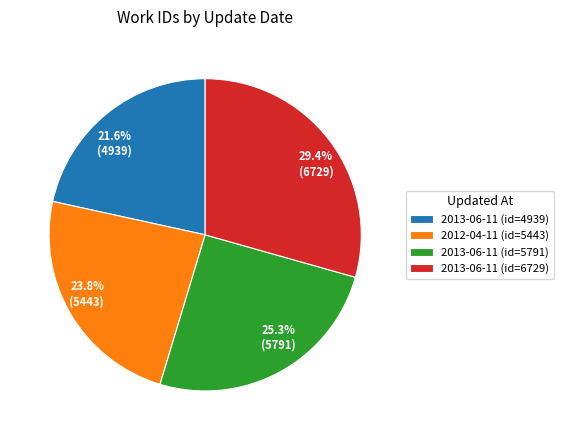

To the nearest percent, what is the average slice percentage?

25%